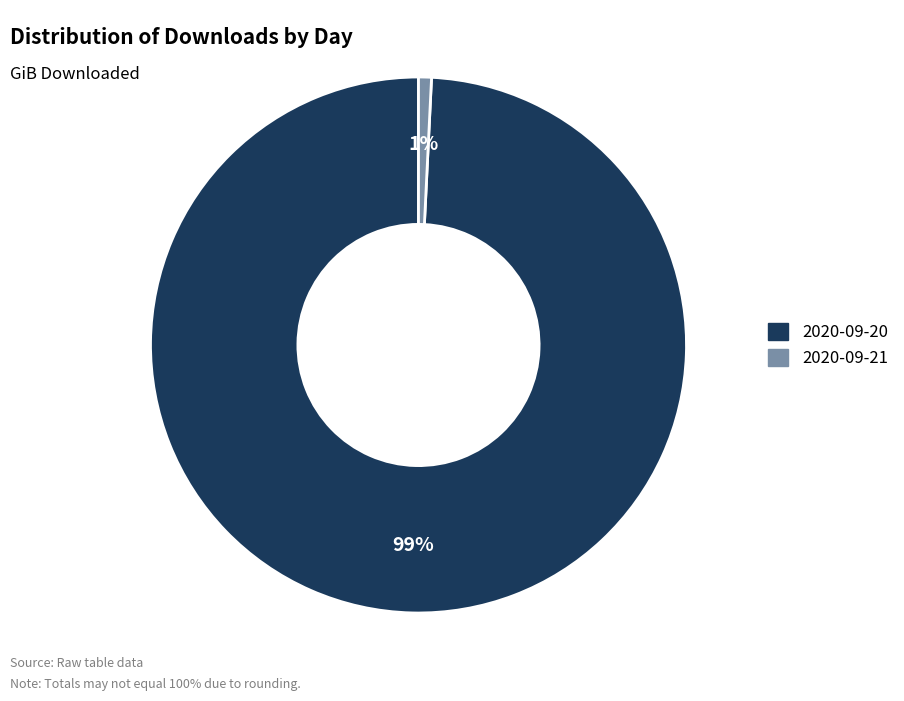

Is there any slice that represents more than half of the pie?

Yes